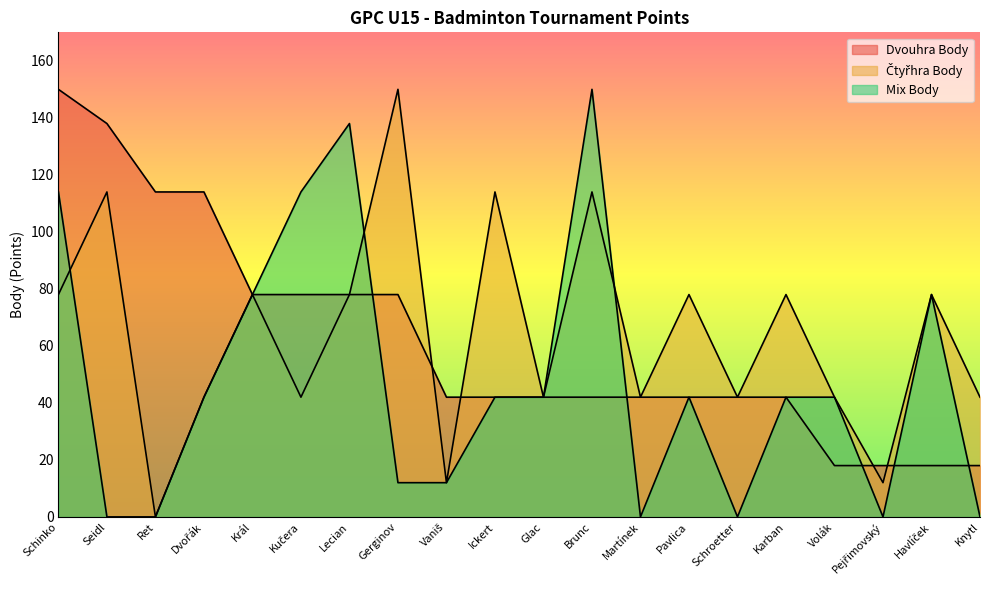

How many data points in Čtyřhra Body are less than 78?

10